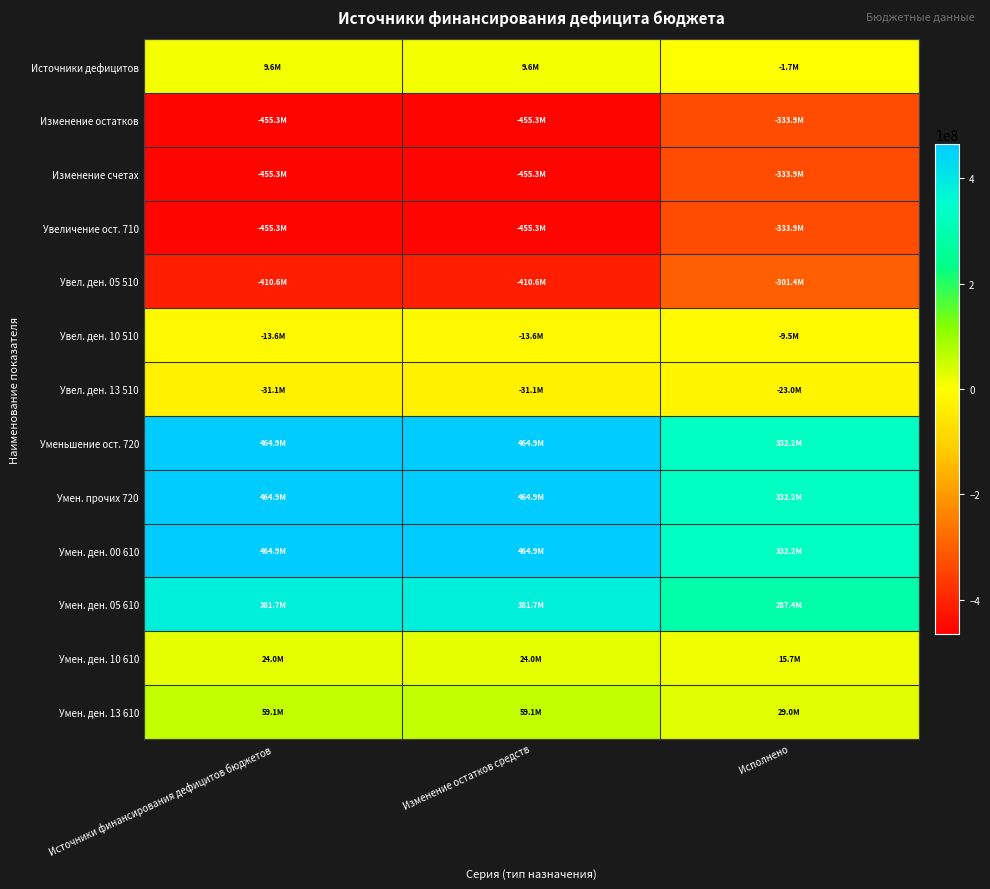

Reading left to right, transcribe all the data shown in this chart.

Источники дефицитов: Источники финансирования дефицитов бюджетов=9566915.1	Изменение остатков средств=9566915.1	Исполнено=-1749800.8
Изменение остатков: Источники финансирования дефицитов бюджетов=-455300584.3	Изменение остатков средств=-455300584.3	Исполнено=-333908782.0
Изменение счетах: Источники финансирования дефицитов бюджетов=-455300584.3	Изменение остатков средств=-455300584.3	Исполнено=-333908782.0
Увеличение ост. 710: Источники финансирования дефицитов бюджетов=-455300584.3	Изменение остатков средств=-455300584.3	Исполнено=-333908782.0
Увел. ден. 05 510: Источники финансирования дефицитов бюджетов=-410603707.9	Изменение остатков средств=-410603707.9	Исполнено=-301435582.8
Увел. ден. 10 510: Источники финансирования дефицитов бюджетов=-13583996.0	Изменение остатков средств=-13583996.0	Исполнено=-9506562.1
Увел. ден. 13 510: Источники финансирования дефицитов бюджетов=-31112880.4	Изменение остатков средств=-31112880.4	Исполнено=-22966637.1
Уменьшение ост. 720: Источники финансирования дефицитов бюджетов=464867499.4	Изменение остатков средств=464867499.4	Исполнено=332158981.2
Умен. прочих 720: Источники финансирования дефицитов бюджетов=464867499.4	Изменение остатков средств=464867499.4	Исполнено=332158981.2
Умен. ден. 00 610: Источники финансирования дефицитов бюджетов=464867499.4	Изменение остатков средств=464867499.4	Исполнено=332158981.2
Умен. ден. 05 610: Источники финансирования дефицитов бюджетов=381700599.6	Изменение остатков средств=381700599.6	Исполнено=287447453.7
Умен. ден. 10 610: Источники финансирования дефицитов бюджетов=24018741.7	Изменение остатков средств=24018741.7	Исполнено=15668690.0
Умен. ден. 13 610: Источники финансирования дефицитов бюджетов=59148158.1	Изменение остатков средств=59148158.1	Исполнено=29042837.5